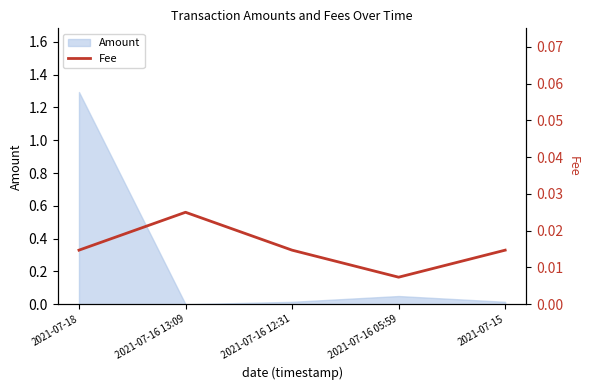

How many values are between 0 and 1?

5